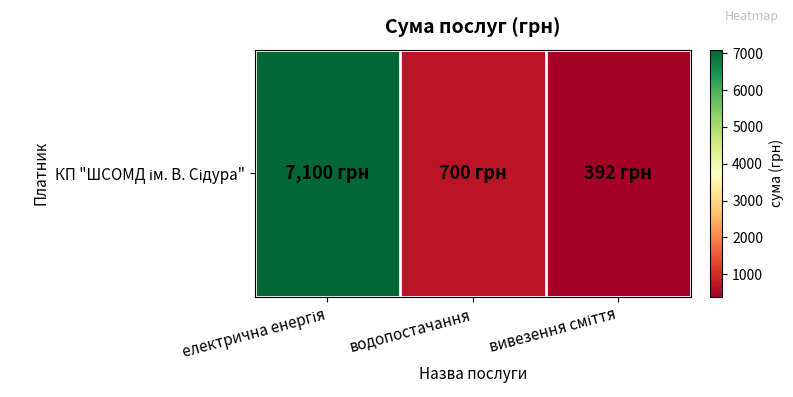

Read the value at водопостачання.

700